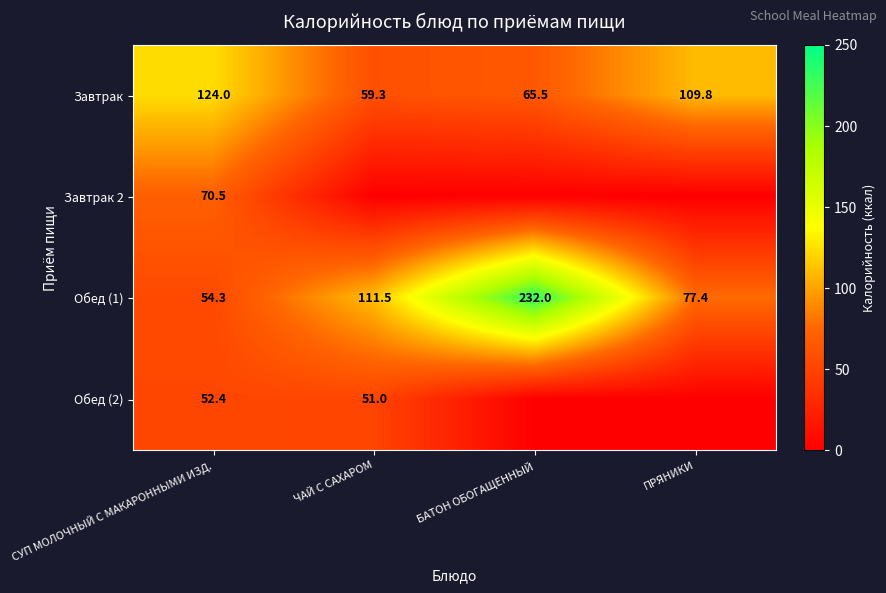

At which category is the sum across all series the highest?

СУП МОЛОЧНЫЙ С МАКАРОННЫМИ ИЗД.